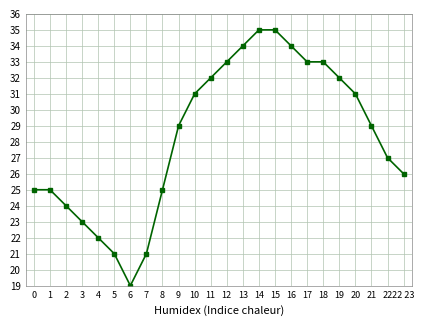

What is the minimum value shown in the chart?

19